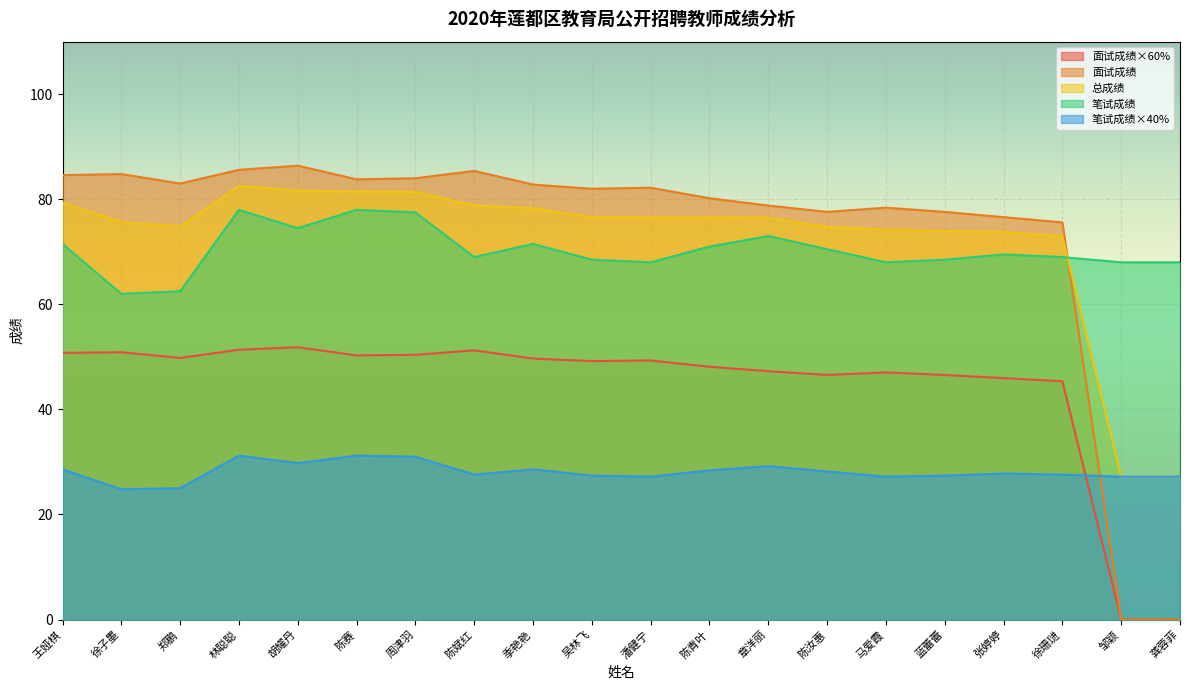

What is the spread (max minus min) of values at 马爱霞?

51.2